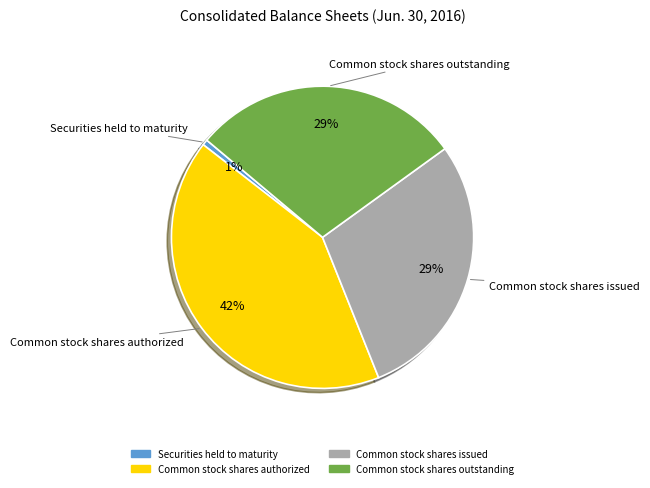

Approximately how many times larger is the value at Common stock shares authorized compared to Common stock shares outstanding?

1.4